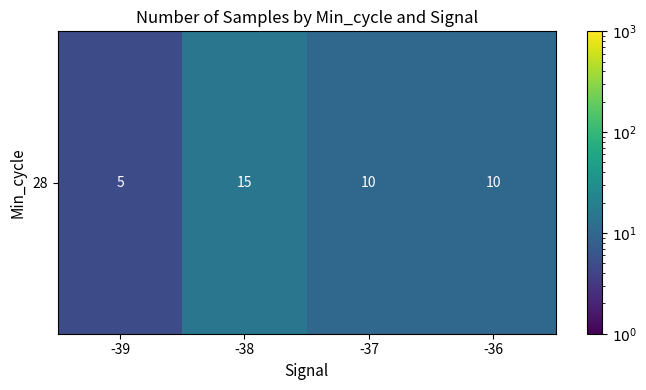

Count the number of data series in this chart.

1